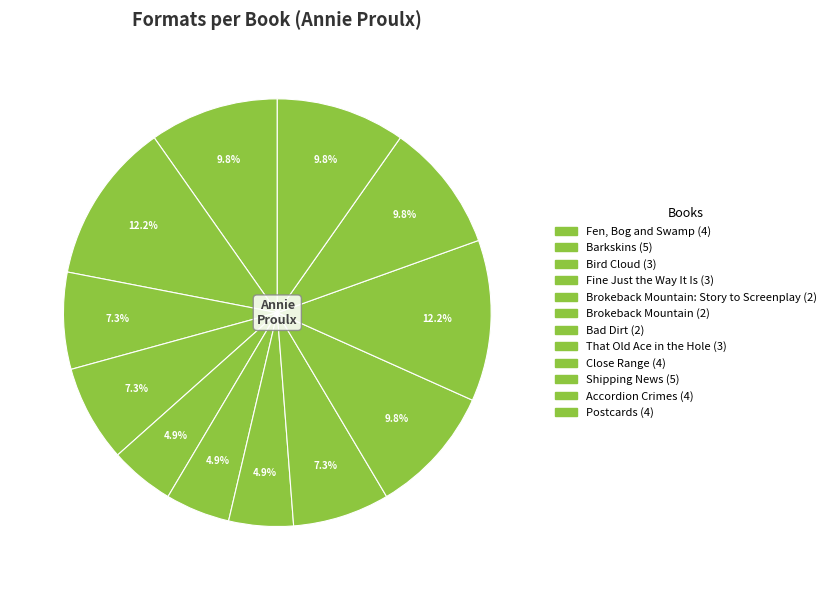

How many segments does this pie chart have?

12